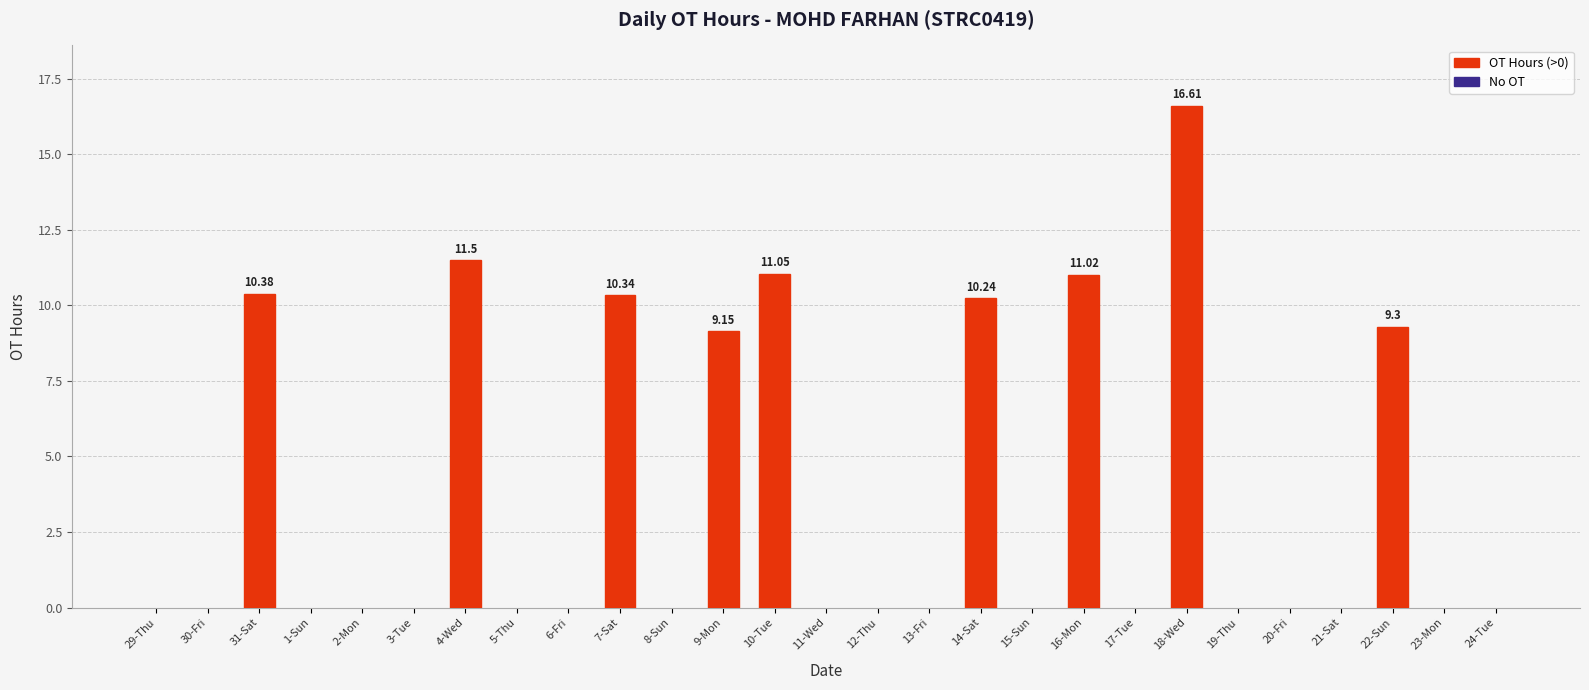

What is the sum of all values?

99.6